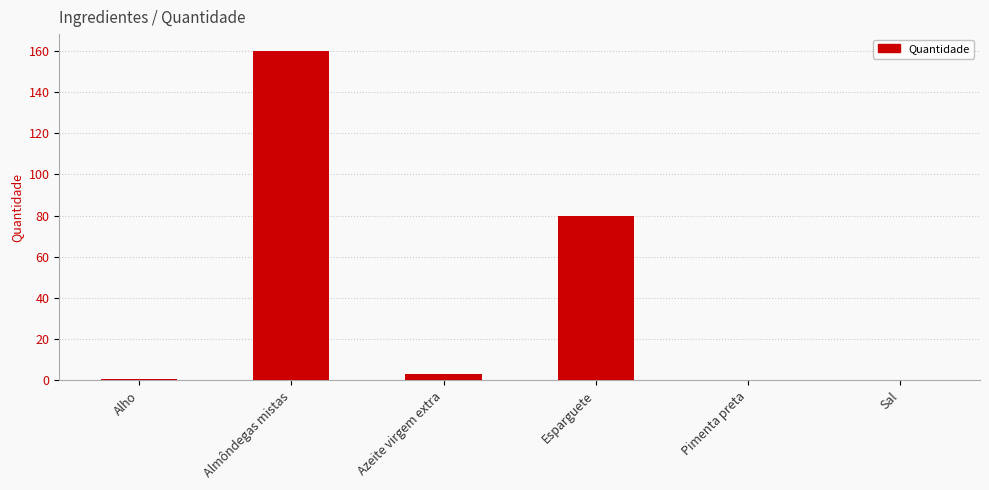

What is the greatest value displayed?

160.0